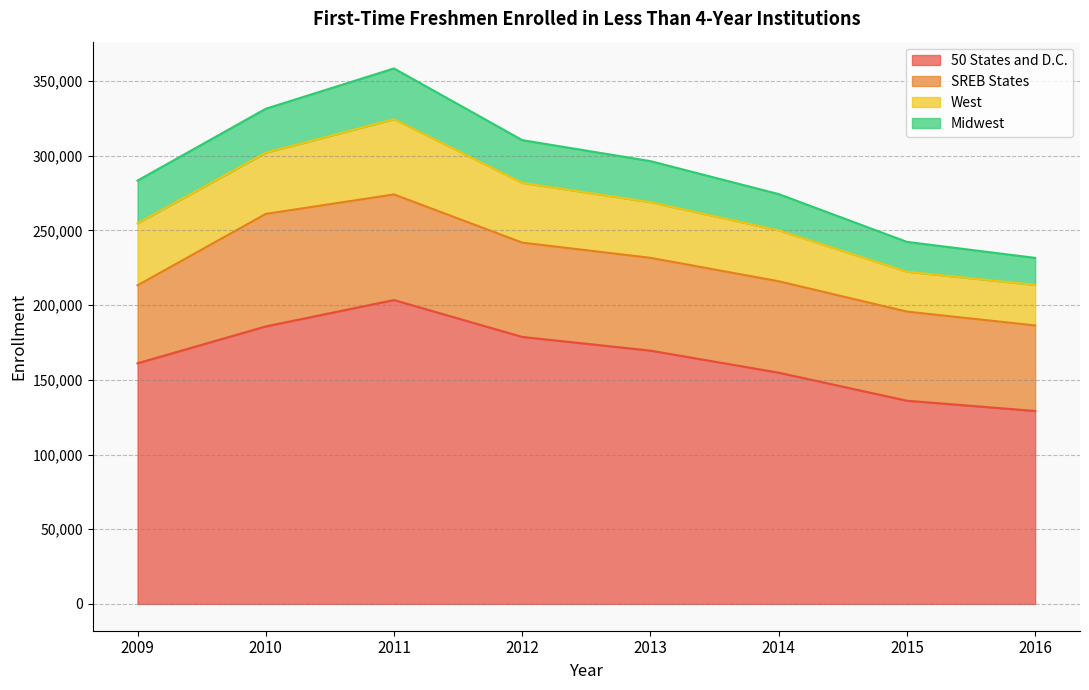

What is the total value across all series at 2009?

283388